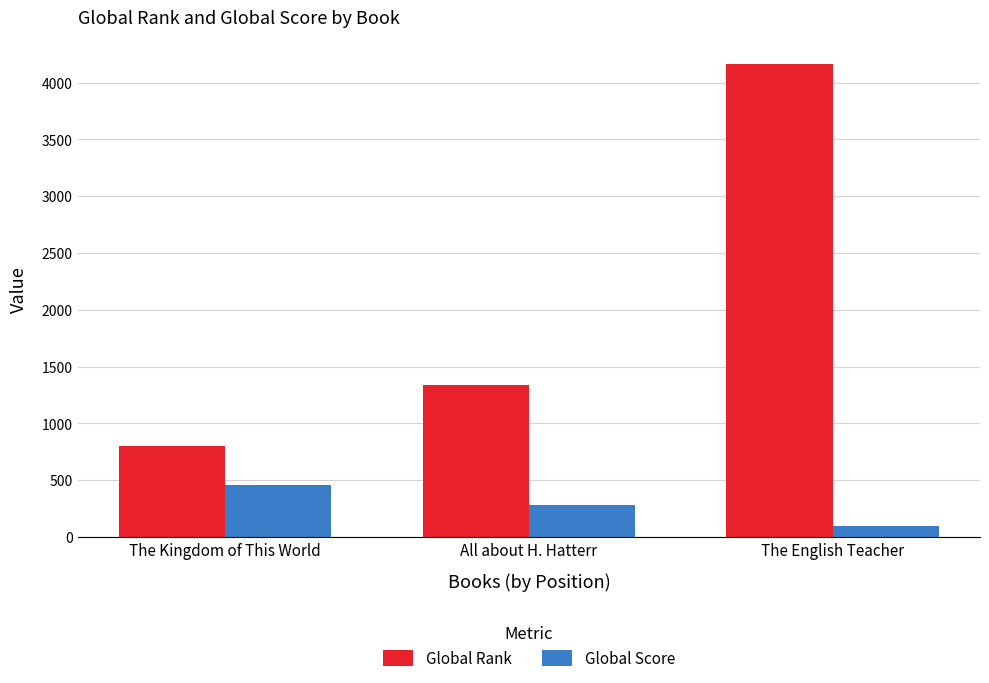

The Global Rank series shows 792 at All about H. Hatterr. True or false?

False